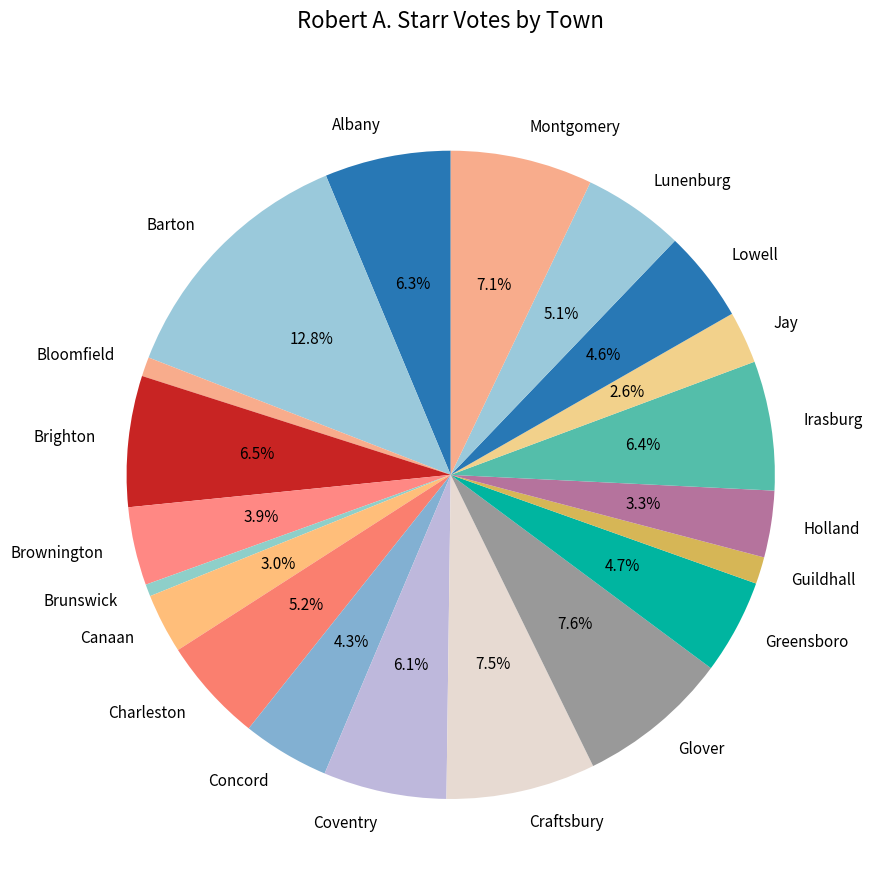

What is the total percentage of Albany and Brighton?

12.8%